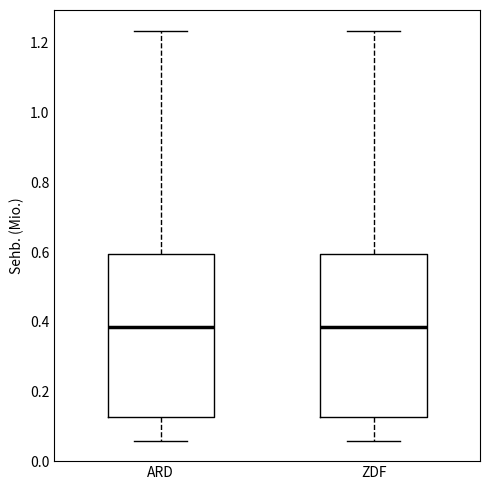

Reading left to right, read every box against the y-axis: the position of its median line, the range the box covers, and the ends of its whiskers. The values are not printed on the chart, so give them approximately, as read against the axis.

ARD: median 0.38, box 0.12 to 0.60, whiskers 0.06 to 1.24
ZDF: median 0.38, box 0.12 to 0.60, whiskers 0.06 to 1.24